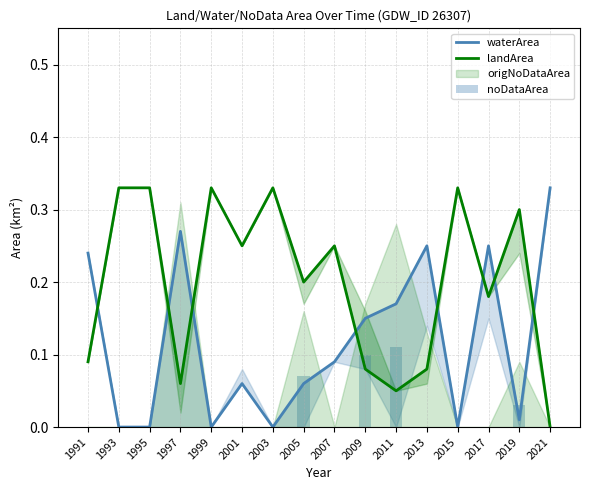

How many groups of bars are there?

16